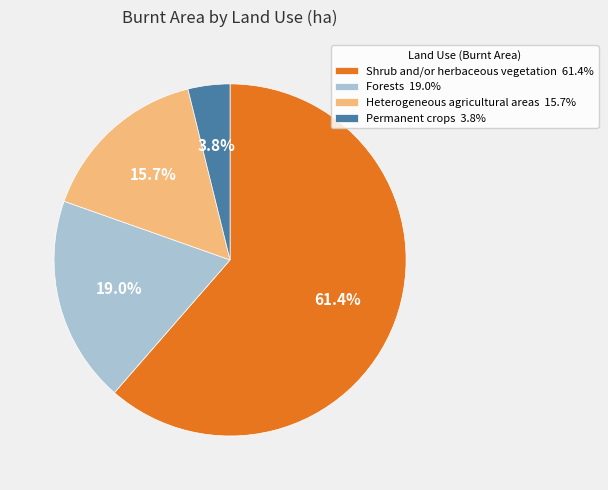

Between Permanent crops 3.8% and Heterogeneous agricultural areas 15.7%, which is larger?

Heterogeneous agricultural areas 15.7%